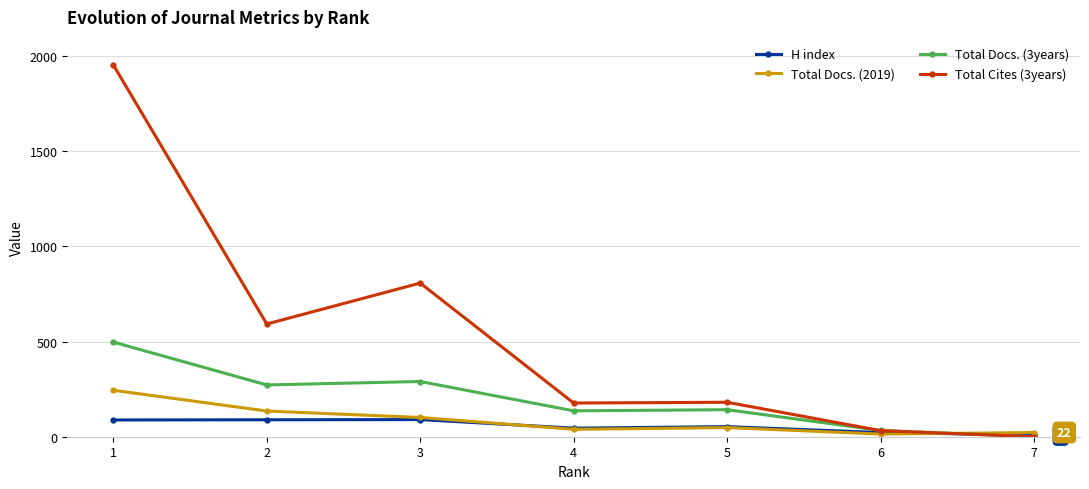

At how many categories does at least one series exceed 1248?

1